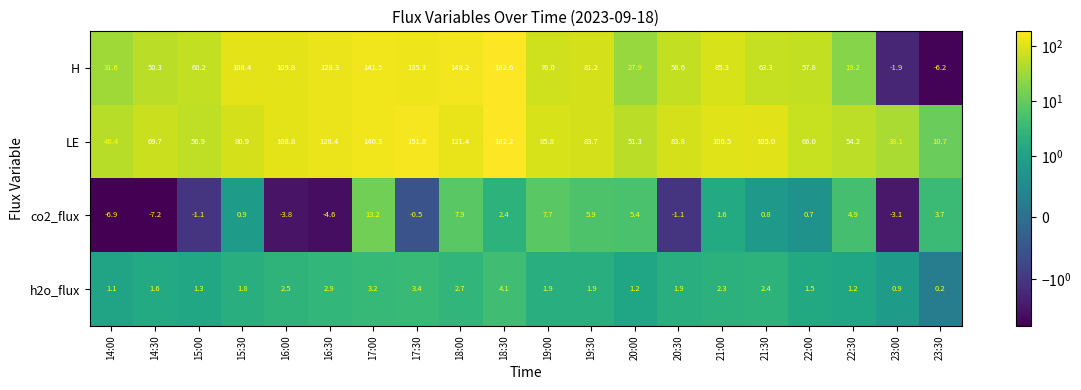

Is it true that h2o_flux equals 1.9 at 19:00?

True